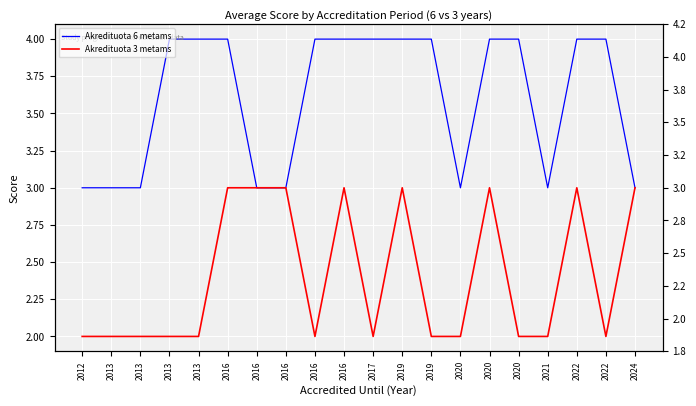

What is the difference between the highest and lowest values at 2016?

1